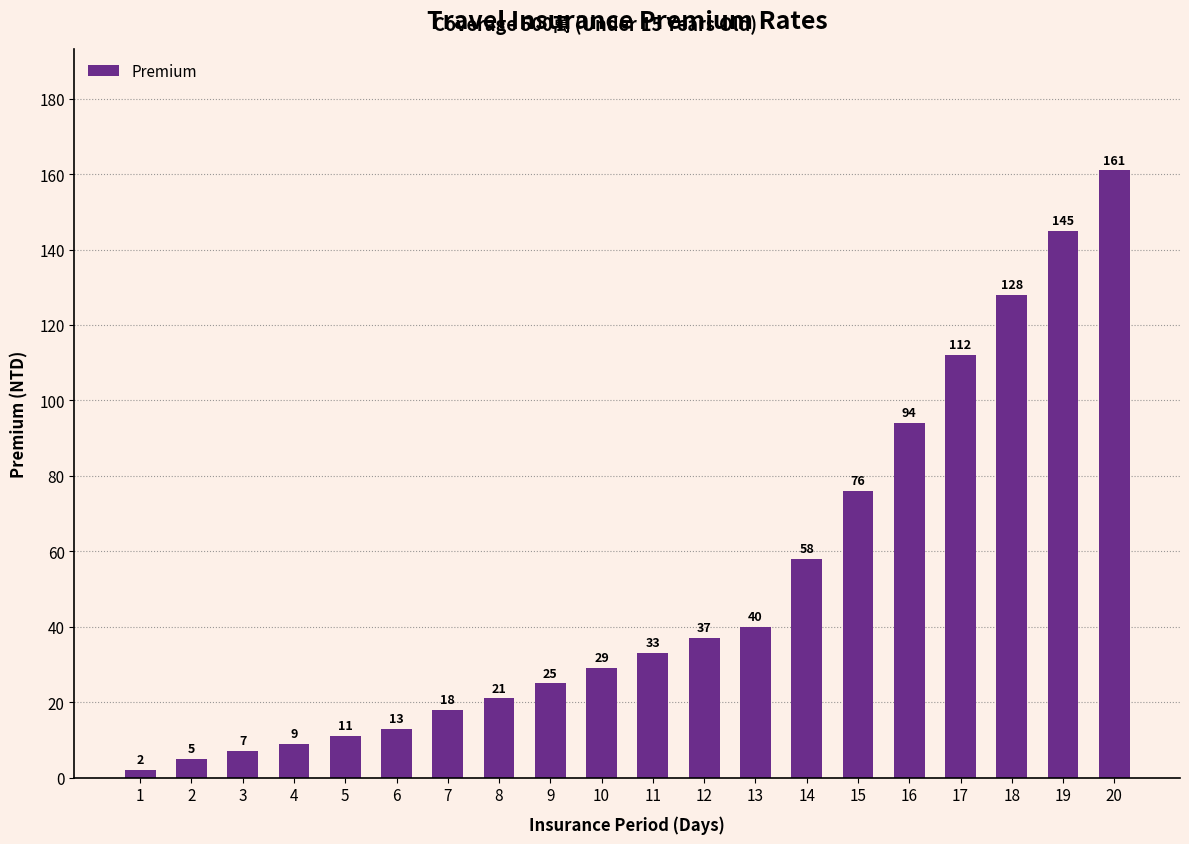

Is it true that the value at 9 is 25?

True